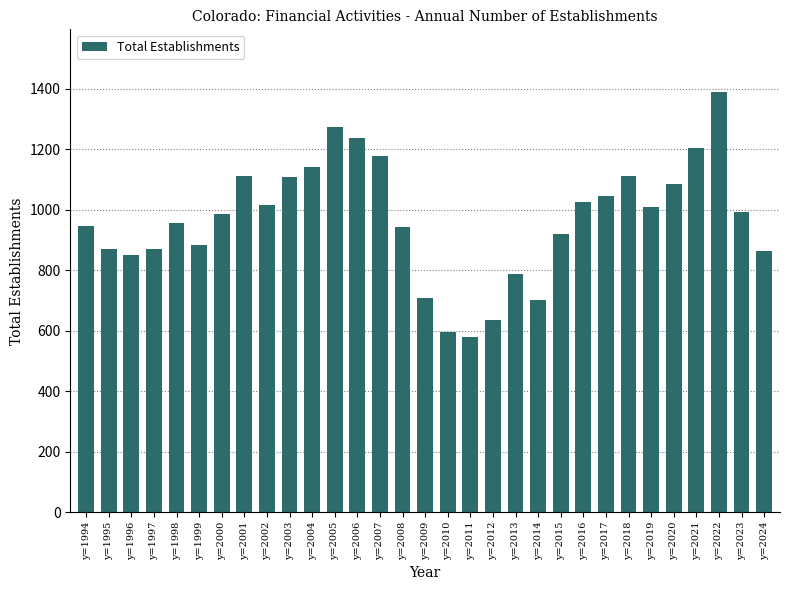

Does the chart contain stacked bars?

No